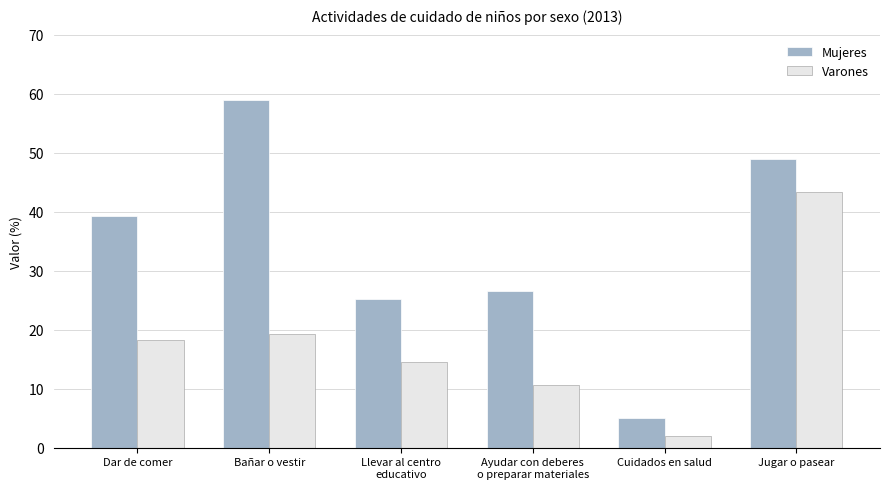

Does the chart contain stacked bars?

No